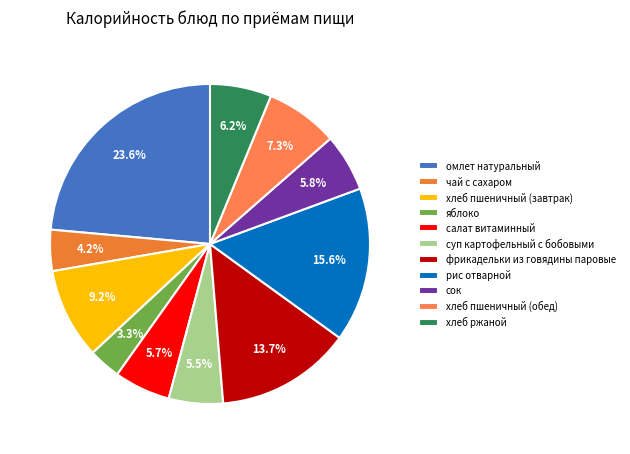

To the nearest percent, what is the combined percentage of рис отварной and яблоко?

19%